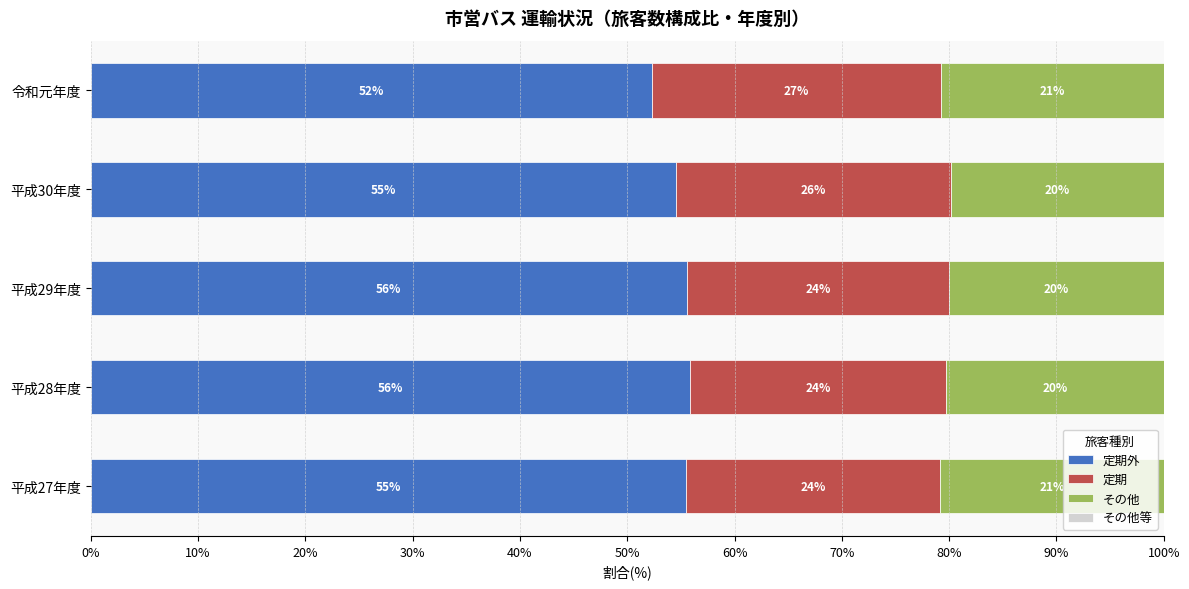

What is the difference between the second highest and second lowest values in the 定期 series?

1.8